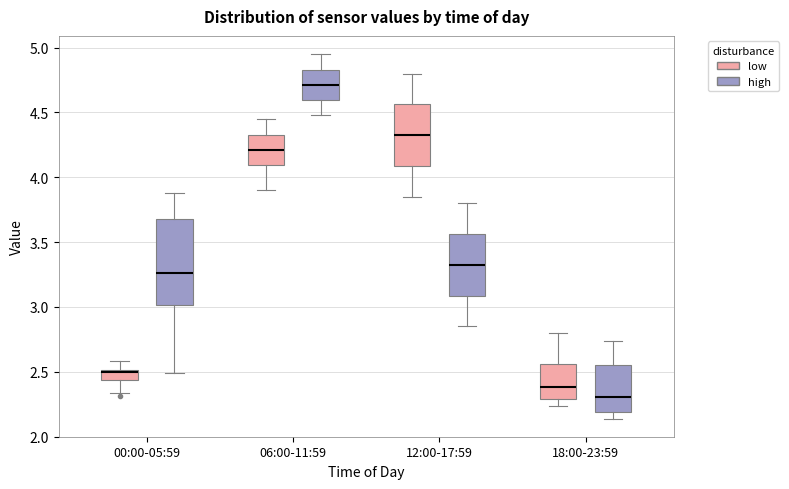

Where does the upper whisker of the box for 06:00-11:59 (high) end on the y-axis? The values are not printed on the chart, so give them approximately, as read against the axis.

4.95